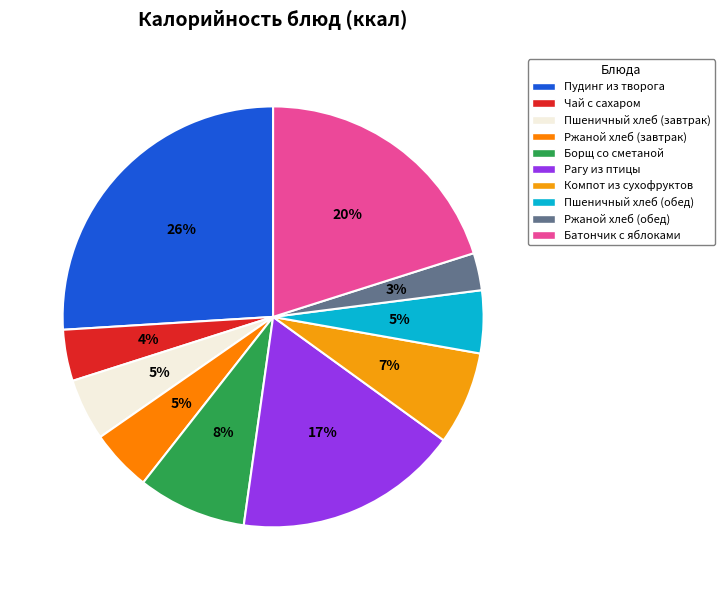

True or false: Рагу из птицы accounts for 17% of the total.

True